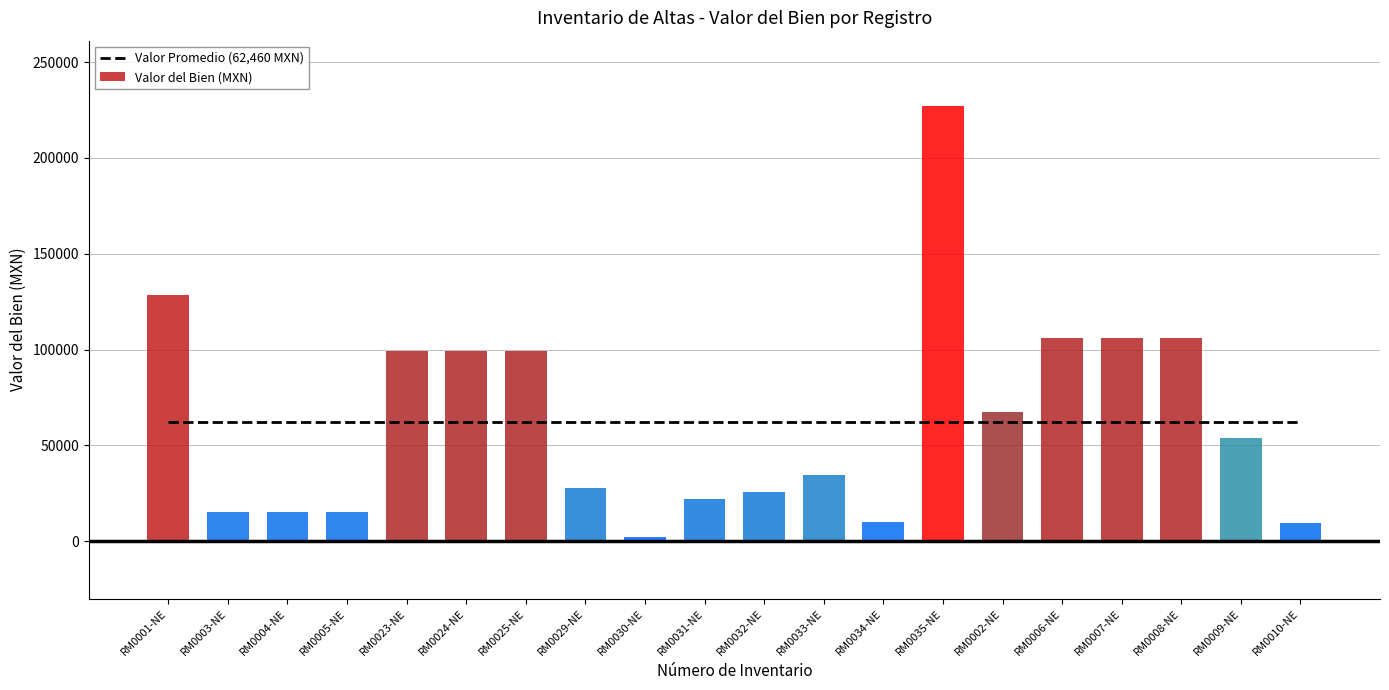

Between RM0029-NE and RM0024-NE, which is larger?

RM0029-NE